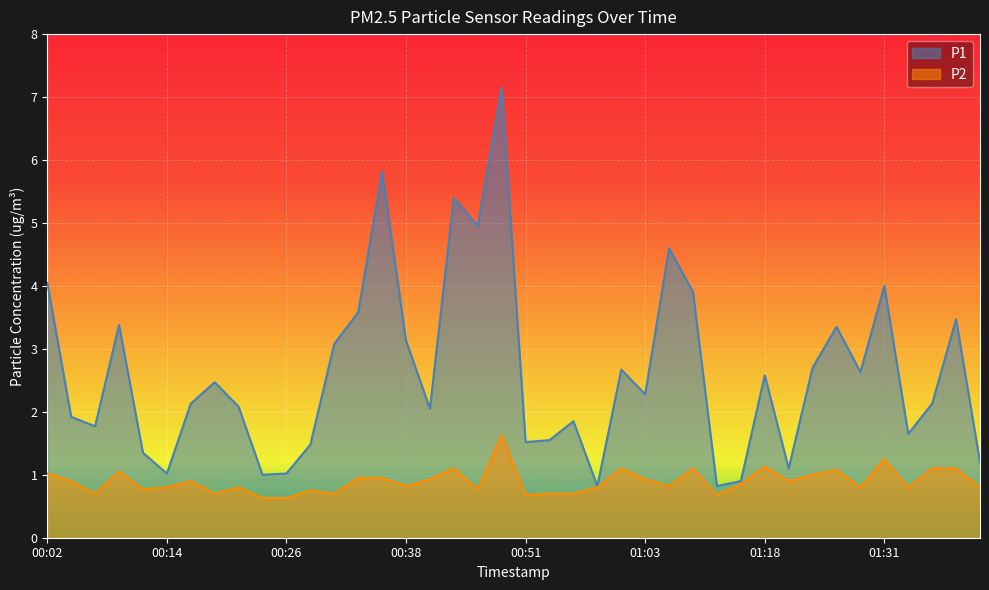

What is the spread (max minus min) of values at 01:36?

1.0